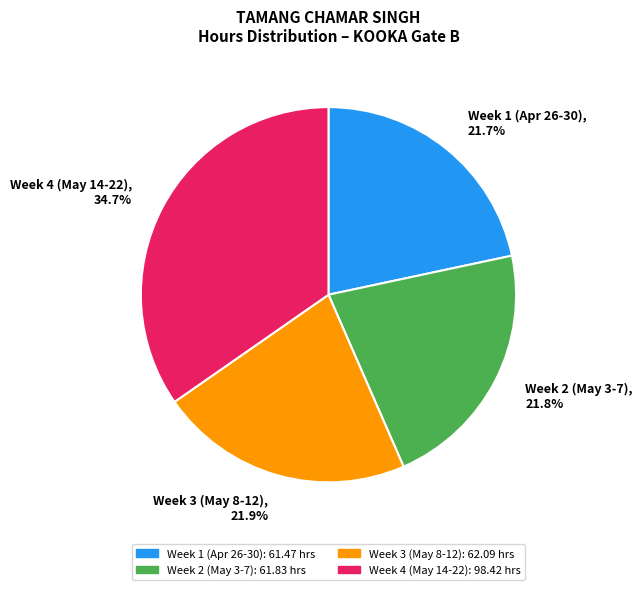

What percentage is NOT represented by Week 1 (Apr 26-30), 21.7%?

78.3%